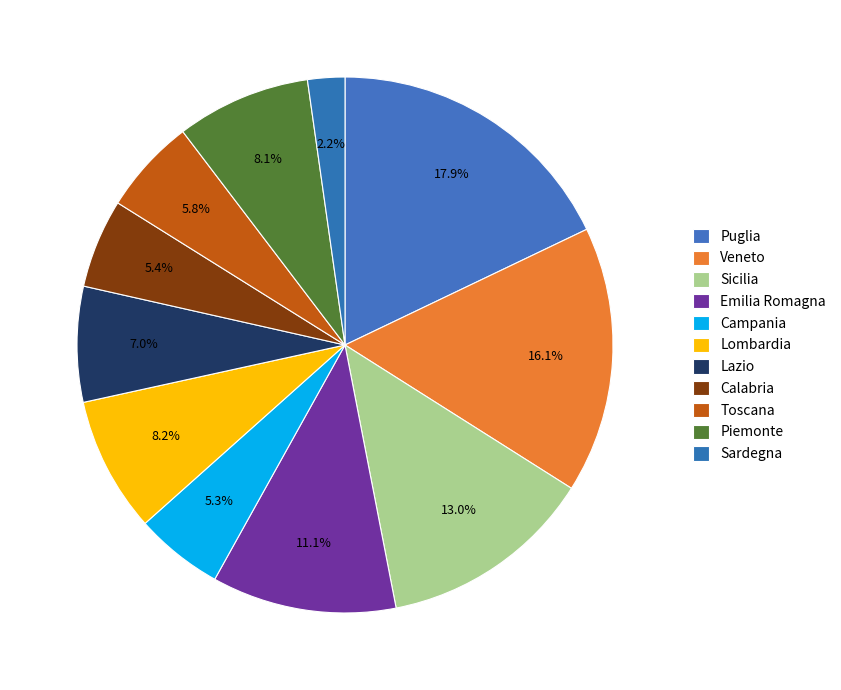

What is the ratio of the value at Emilia Romagna to the value at Sicilia?

0.9